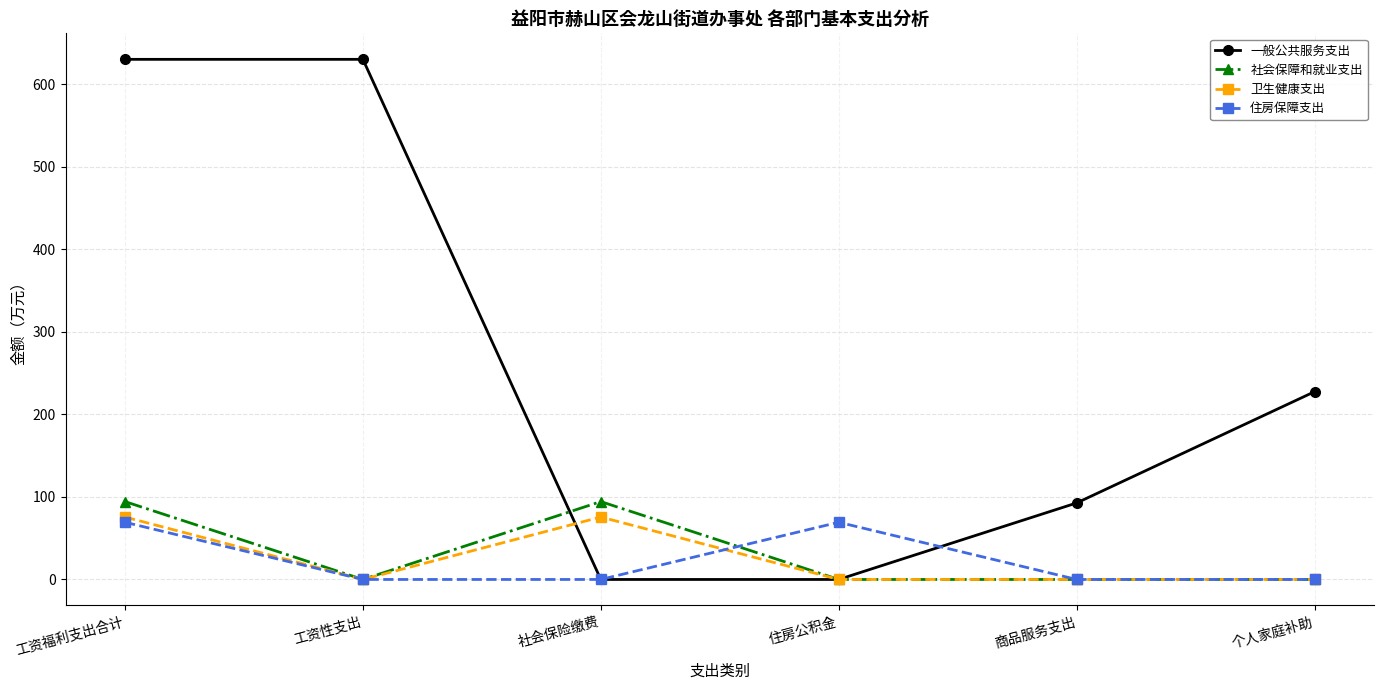

What is the maximum value shown in the chart?

630.5